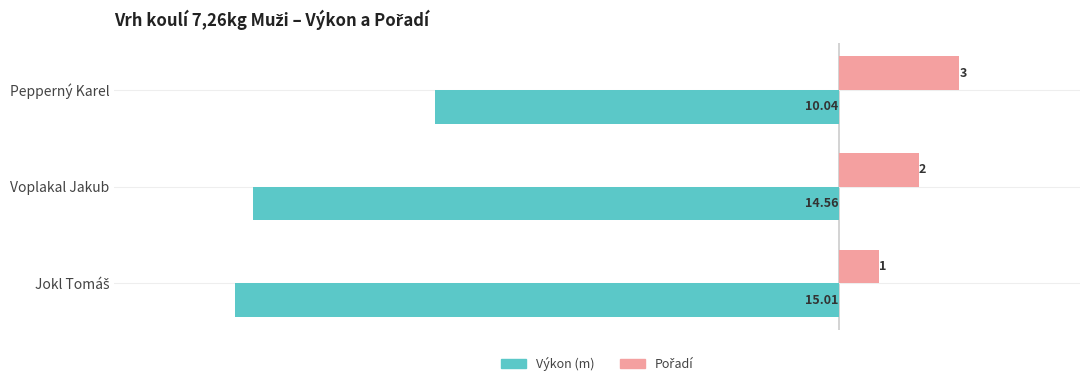

At which category is the sum across all series the highest?

Pepperný Karel